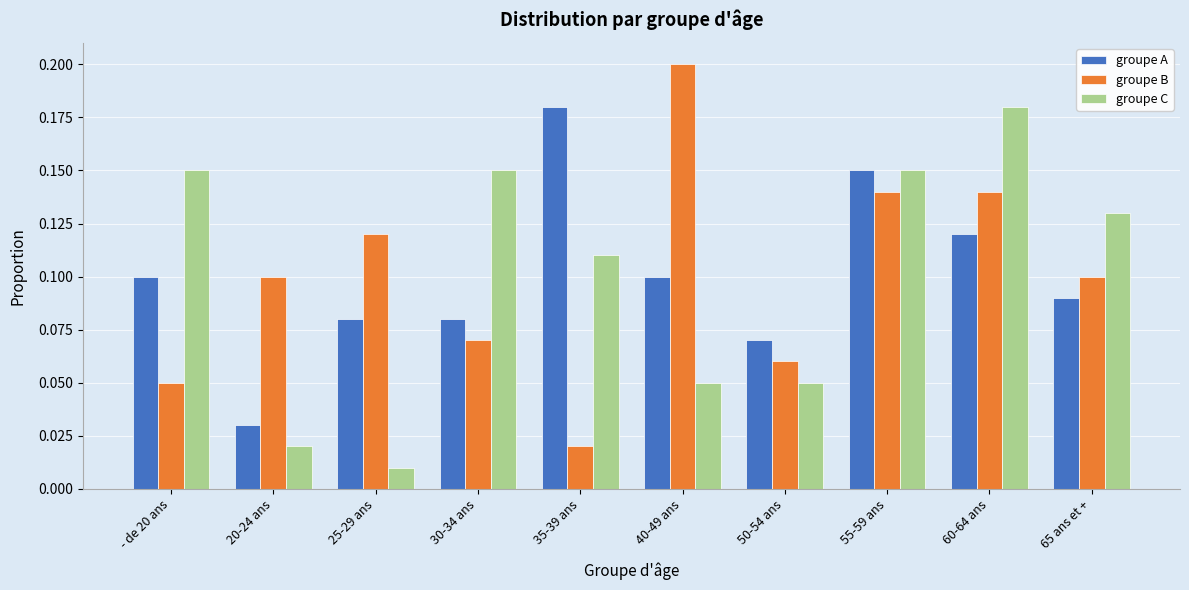

Rank the series at 65 ans et + from highest to lowest value.

groupe C, groupe B, groupe A